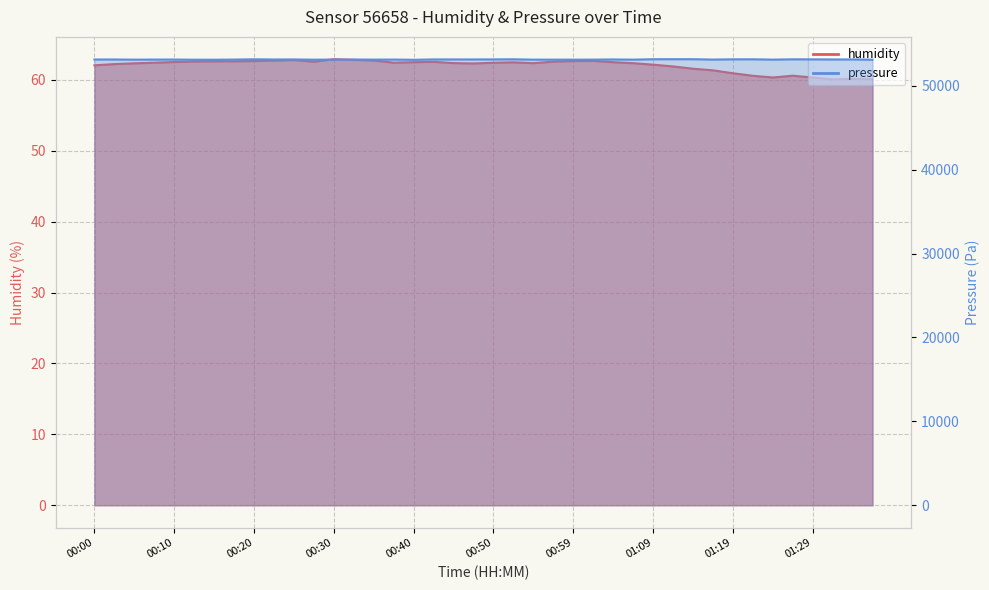

The value of humidity at 00:37 is 62.4. True or false?

True